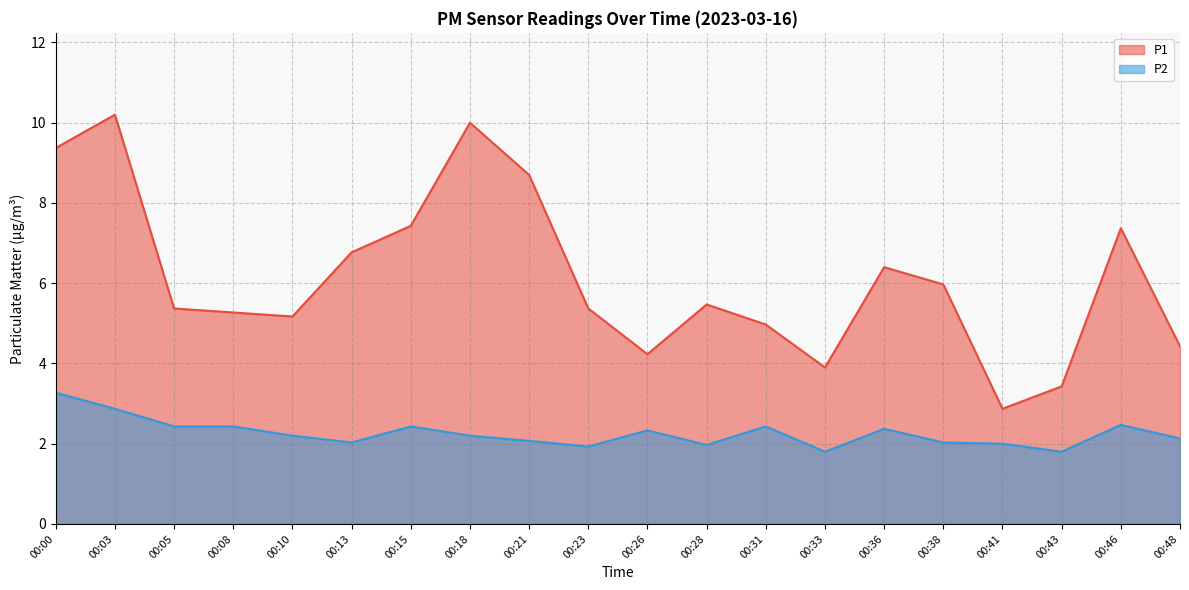

What is the lowest value of the P2 series?

1.8